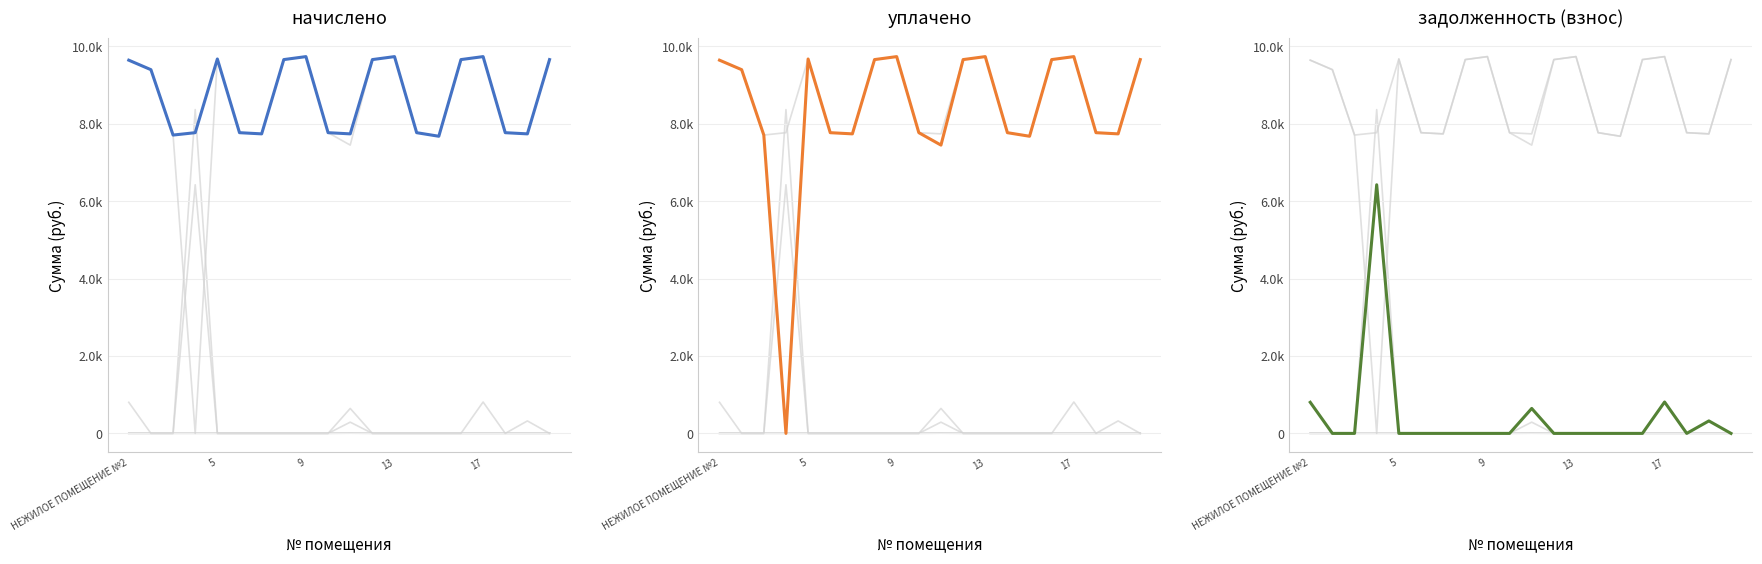

What is the approximate value of задолженность (взнос) at НЕЖИЛОЕ ПОМЕЩЕНИЕ №2?

803.8